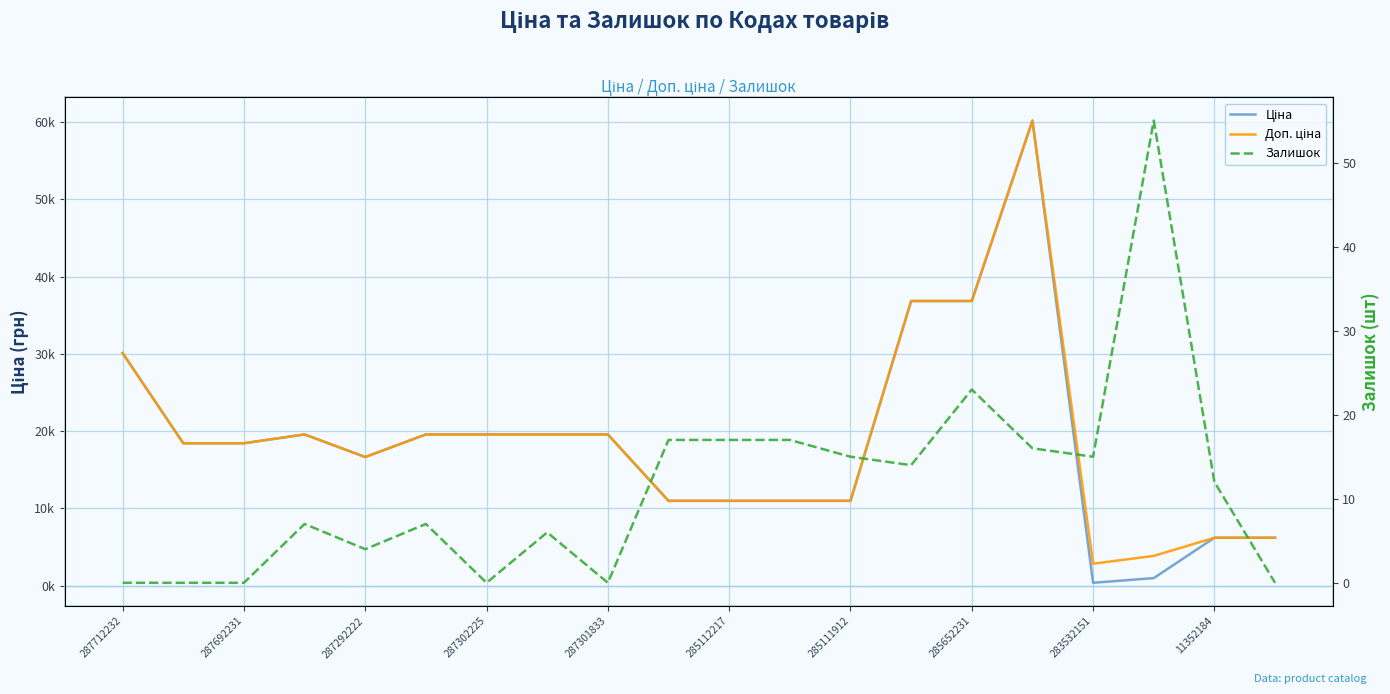

How many series are shown in this chart?

3